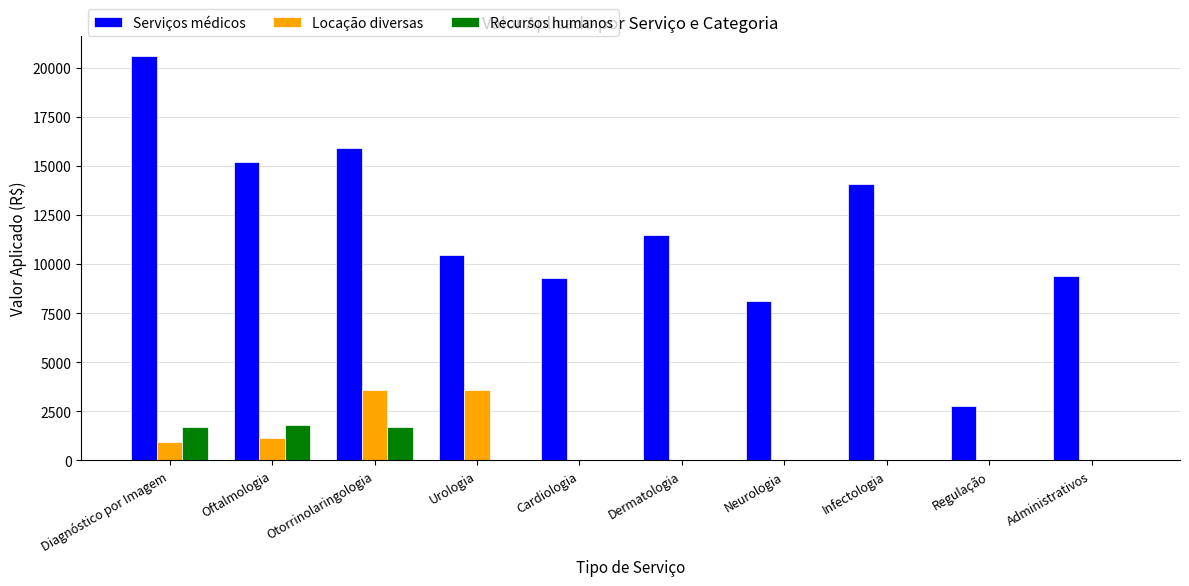

What is the sum of all Serviços médicos values?

117255.6